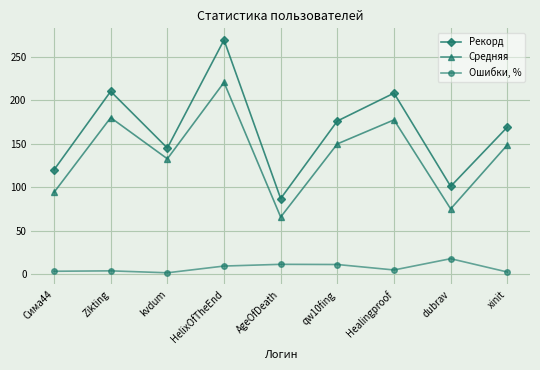

Which series has the largest total across all categories?

Рекорд